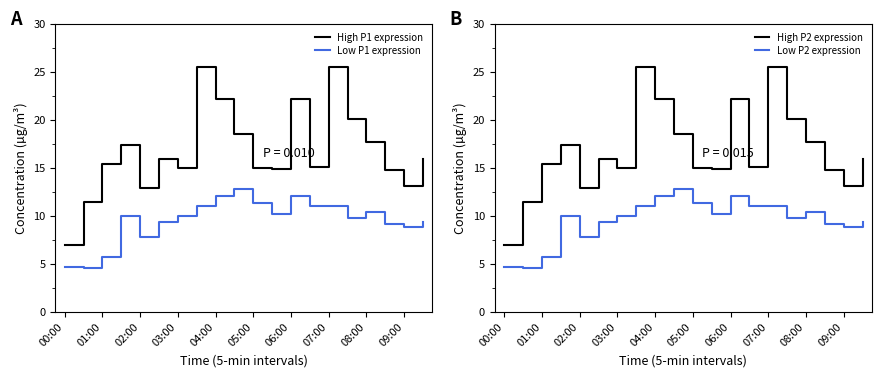

What is the lowest value of the High P1 expression series?

7.0